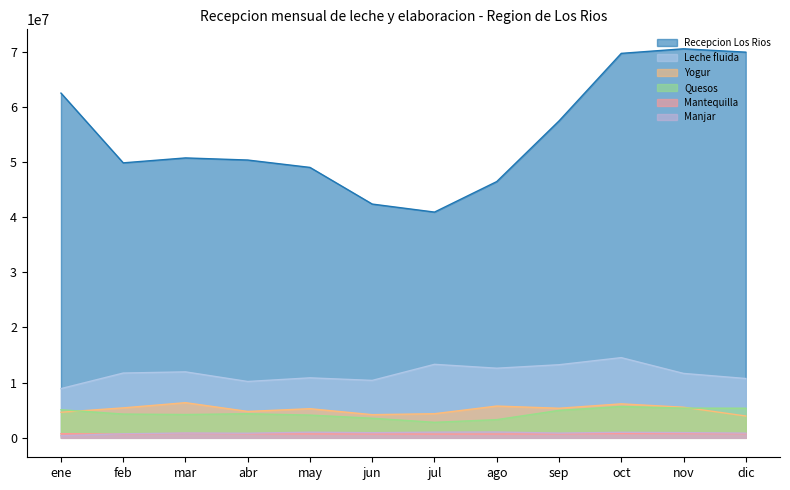

What is the difference between the second highest and second lowest values in the Recepcion Los Rios series?

27537312